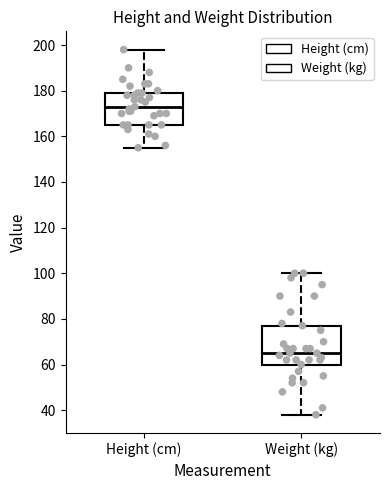

Reading left to right, transcribe this box plot: for each box, give where its median line is, the range the box spans, and where its two whiskers end, as read against the y-axis. The values are not printed on the chart, so give them approximately, as read against the axis.

Height (cm): median 174, box 166 to 180, whiskers 156 to 198
Weight (kg): median 66, box 60 to 78, whiskers 38 to 100